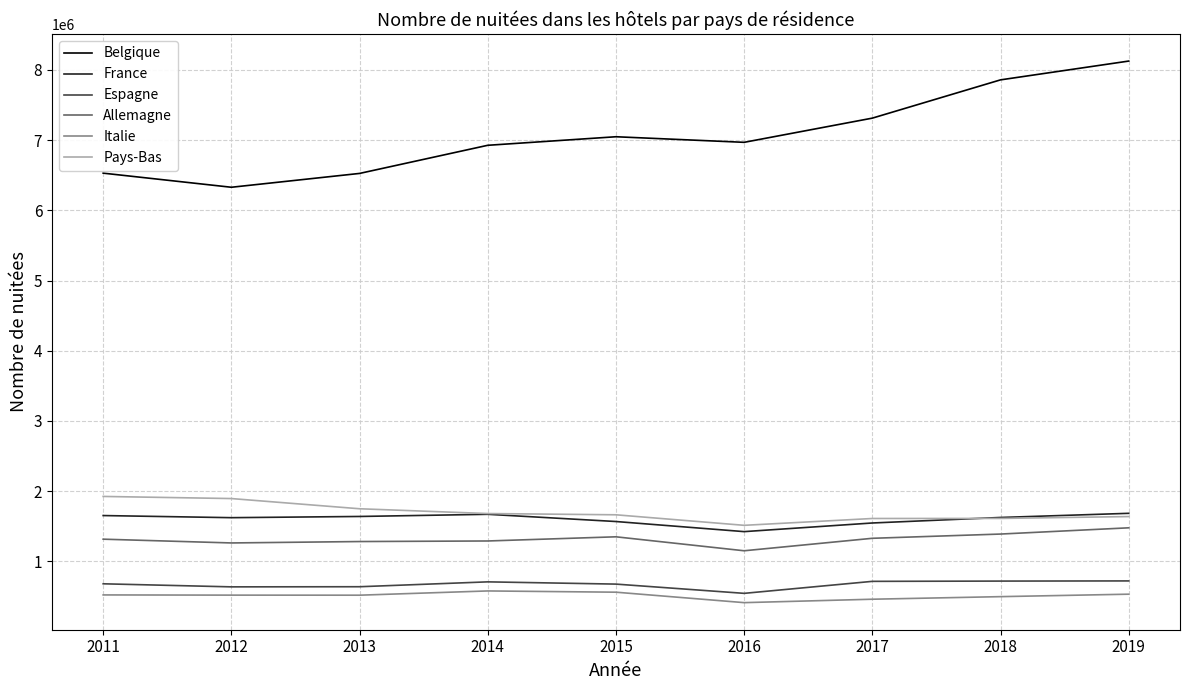

Is it true that Espagne equals 715300 at 2017?

True